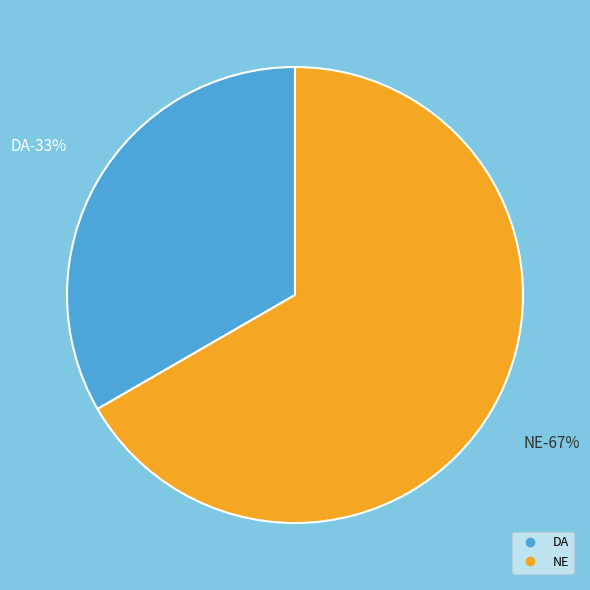

Which has a higher value, DA or NE?

NE